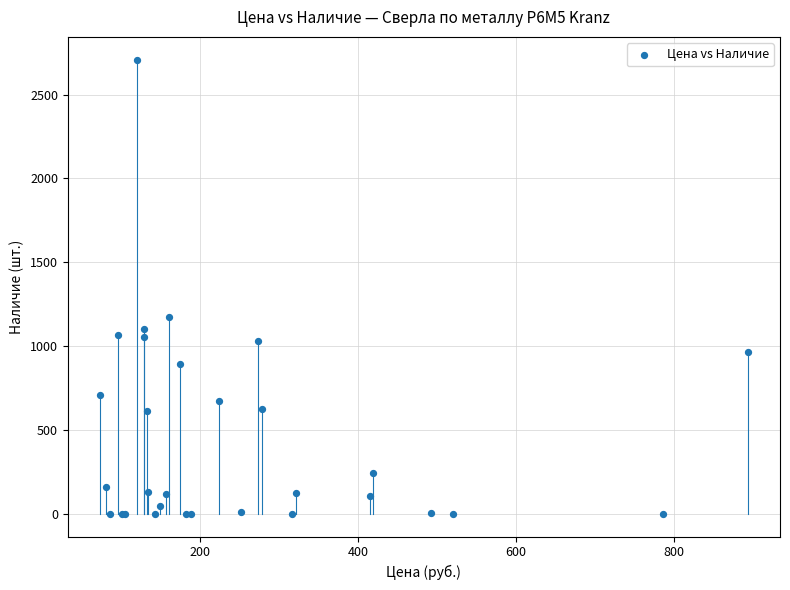

What Y value in the scatter plot is closest to 1354?

1175